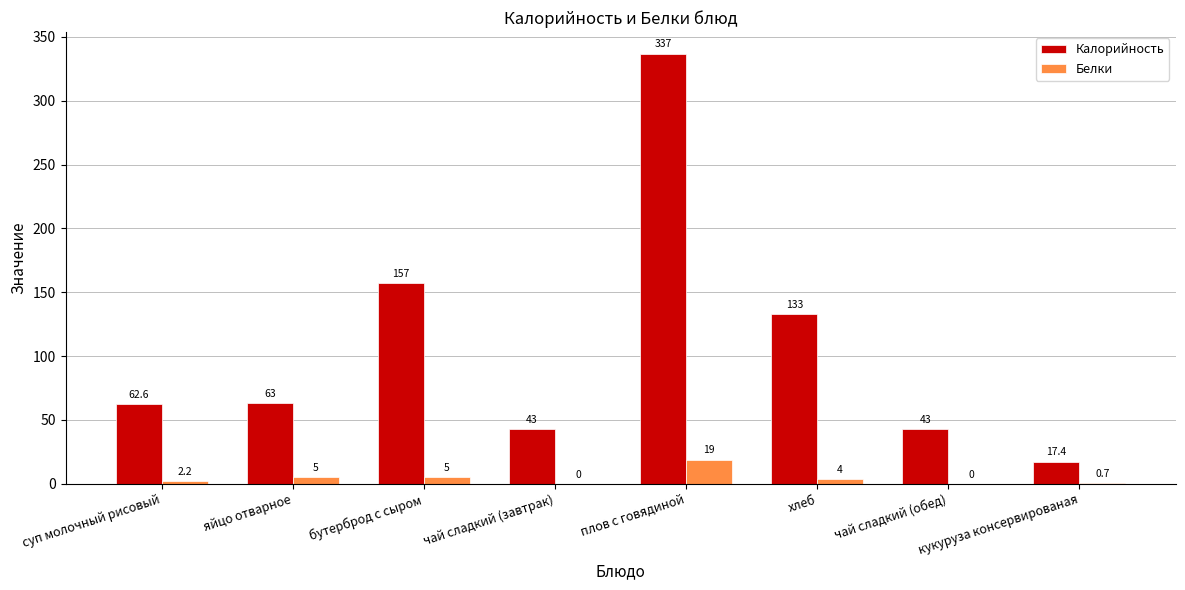

Is the value of Белки at плов с говядиной greater than the value of Калорийность at яйцо отварное?

No